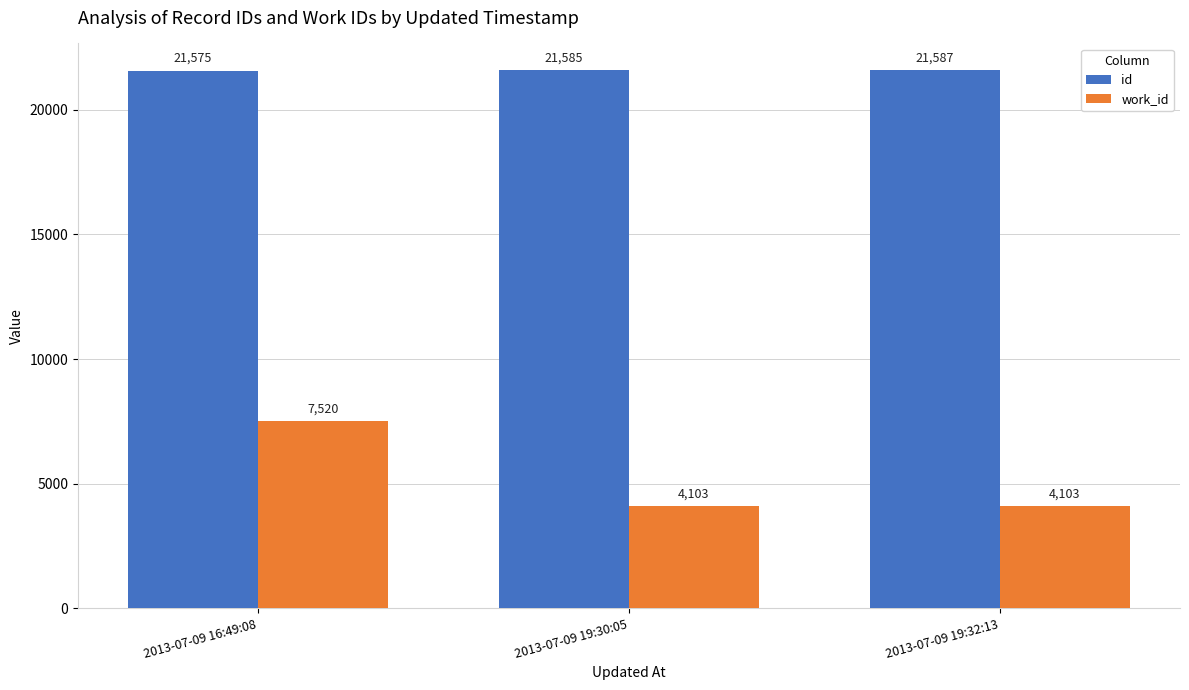

What position from the right is 2013-07-09 19:32:13?

1